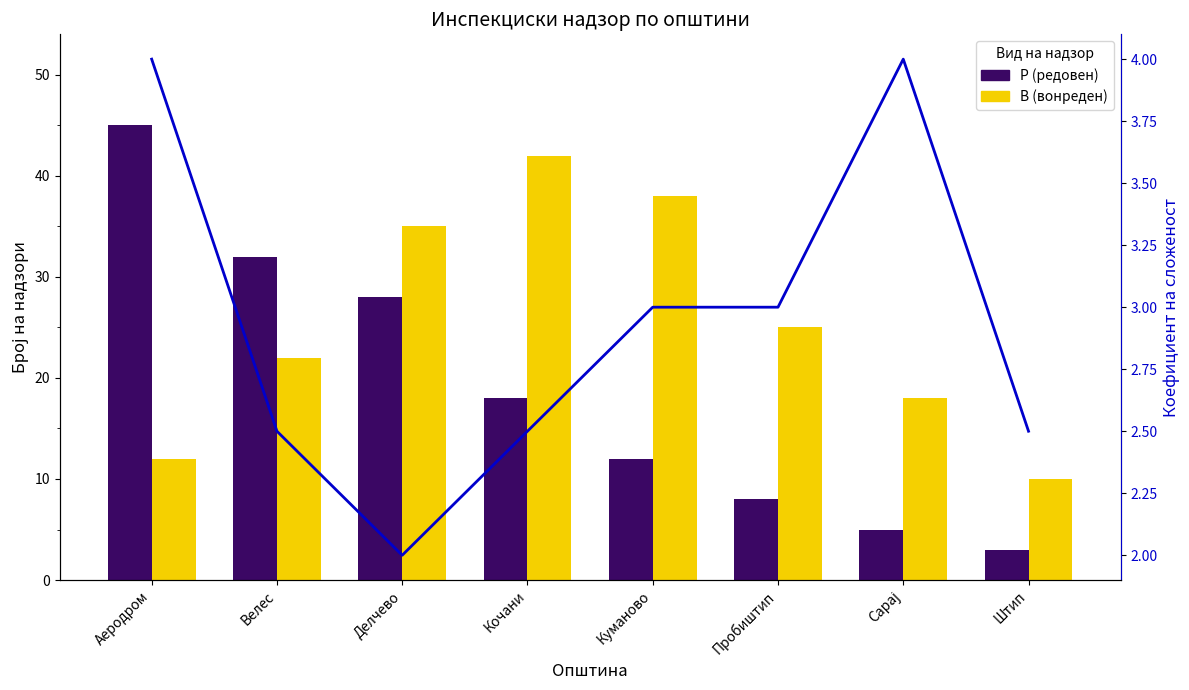

The value of В (вонреден) at Делчево is 35.0. True or false?

True